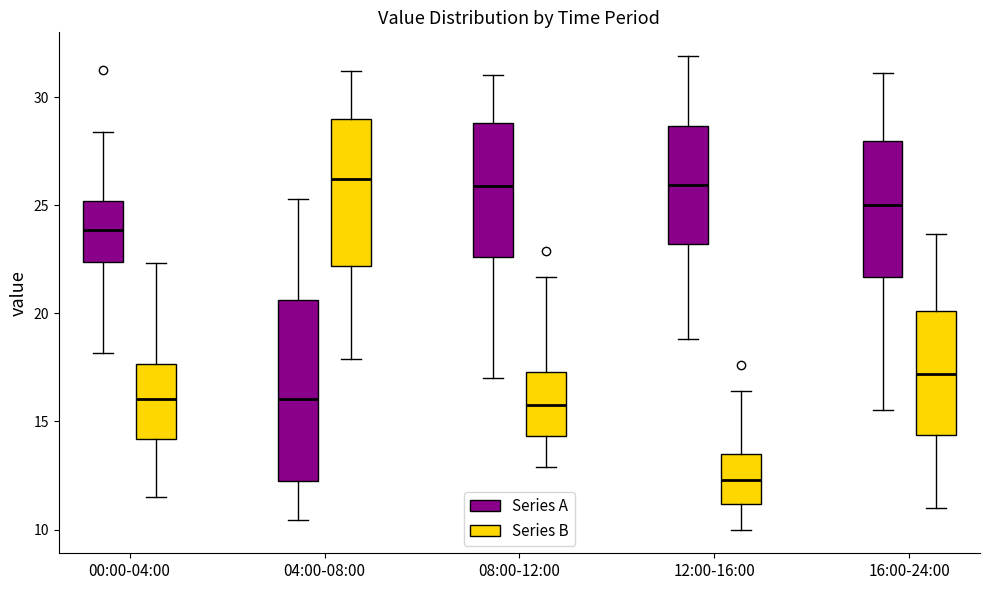

Reading left to right, read every box against the y-axis: the position of its median line, the range the box covers, and the ends of its whiskers. The values are not printed on the chart, so give them approximately, as read against the axis.

00:00-04:00 (Series A): median 24.0, box 22.5 to 25.0, whiskers 18.0 to 28.5
00:00-04:00 (Series B): median 16.0, box 14.0 to 17.5, whiskers 11.5 to 22.5
04:00-08:00 (Series A): median 16.0, box 12.0 to 20.5, whiskers 10.5 to 25.5
04:00-08:00 (Series B): median 26.0, box 22.0 to 29.0, whiskers 18.0 to 31.0
08:00-12:00 (Series A): median 26.0, box 22.5 to 29.0, whiskers 17.0 to 31.0
08:00-12:00 (Series B): median 16.0, box 14.5 to 17.5, whiskers 13.0 to 21.5
12:00-16:00 (Series A): median 26.0, box 23.0 to 28.5, whiskers 19.0 to 32.0
12:00-16:00 (Series B): median 12.5, box 11.0 to 13.5, whiskers 10.0 to 16.5
16:00-24:00 (Series A): median 25.0, box 21.5 to 28.0, whiskers 15.5 to 31.0
16:00-24:00 (Series B): median 17.0, box 14.5 to 20.0, whiskers 11.0 to 23.5